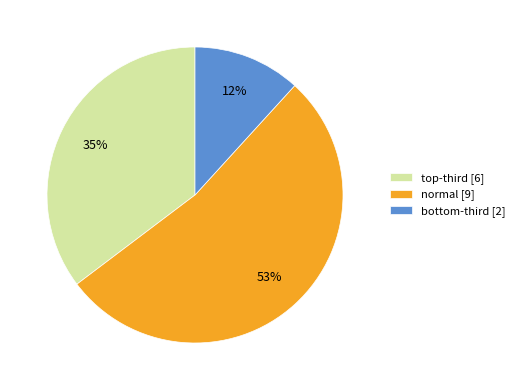

Which slice is the largest?

normal